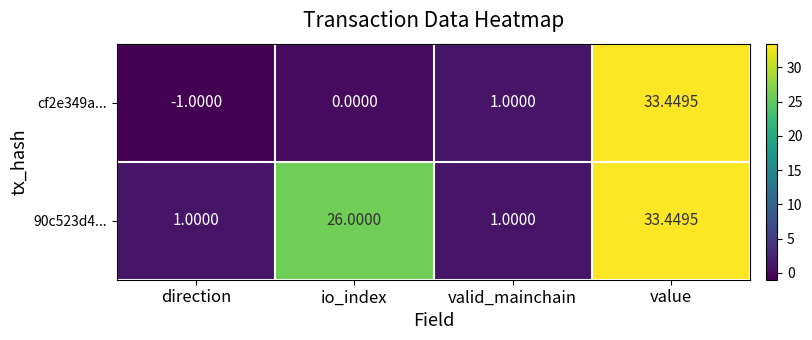

Where is 90c523d4... nearest to the value 17?

io_index